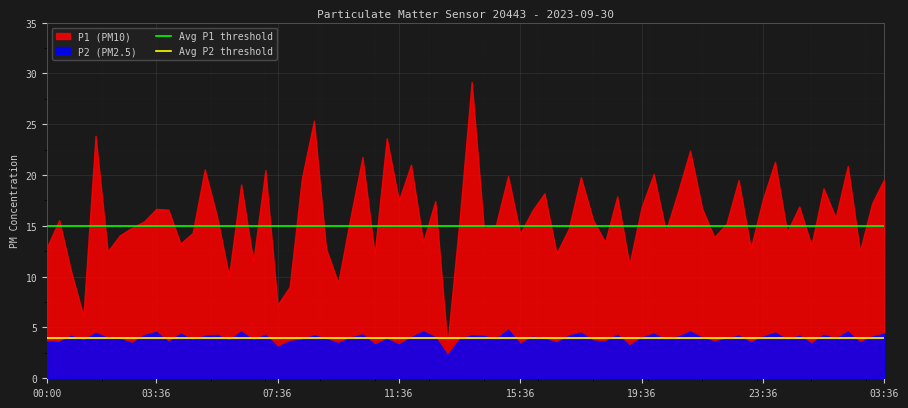

What is the sum of the Avg P2 threshold values at 00:00 and 03:36?

8